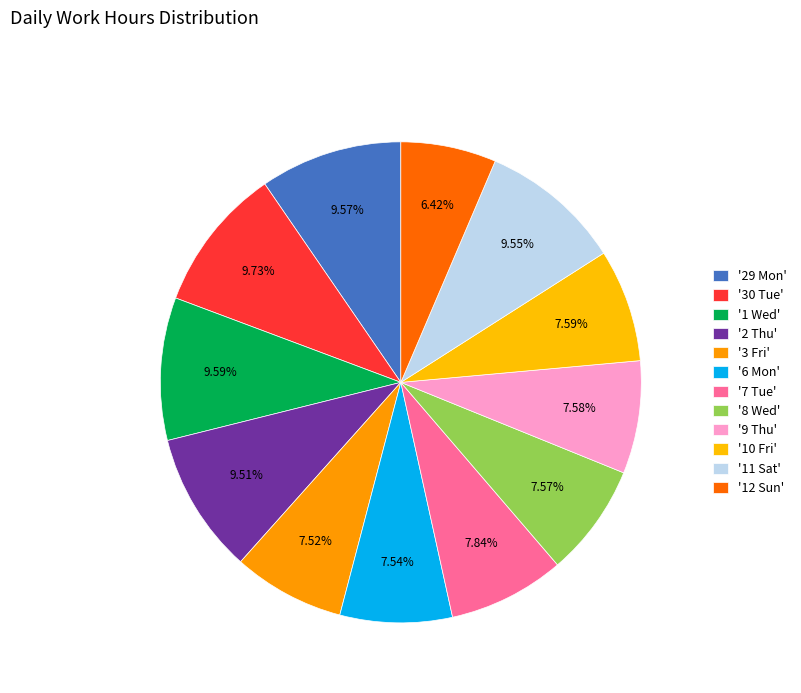

Does any single category account for the majority?

No